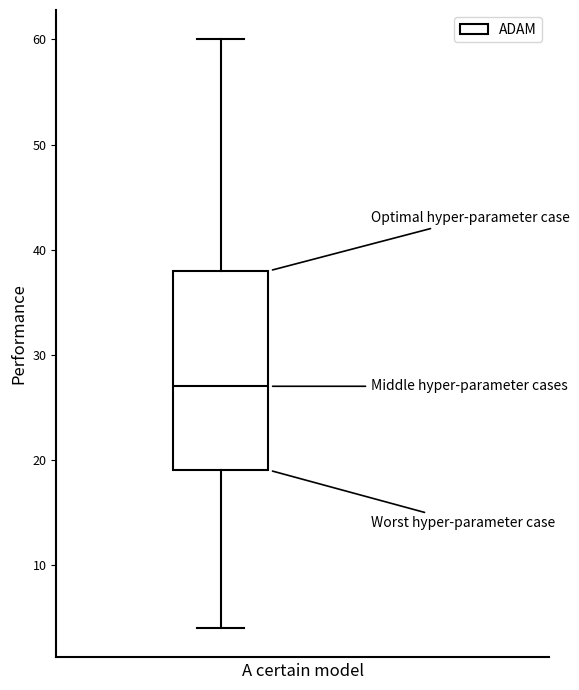

Read this box plot against the y-axis: the position of the median line, the range covered by the box, and the ends of both whiskers. The values are not printed on the chart, so give them approximately, as read against the axis.

median 27, box 19 to 38, whiskers 4 to 60